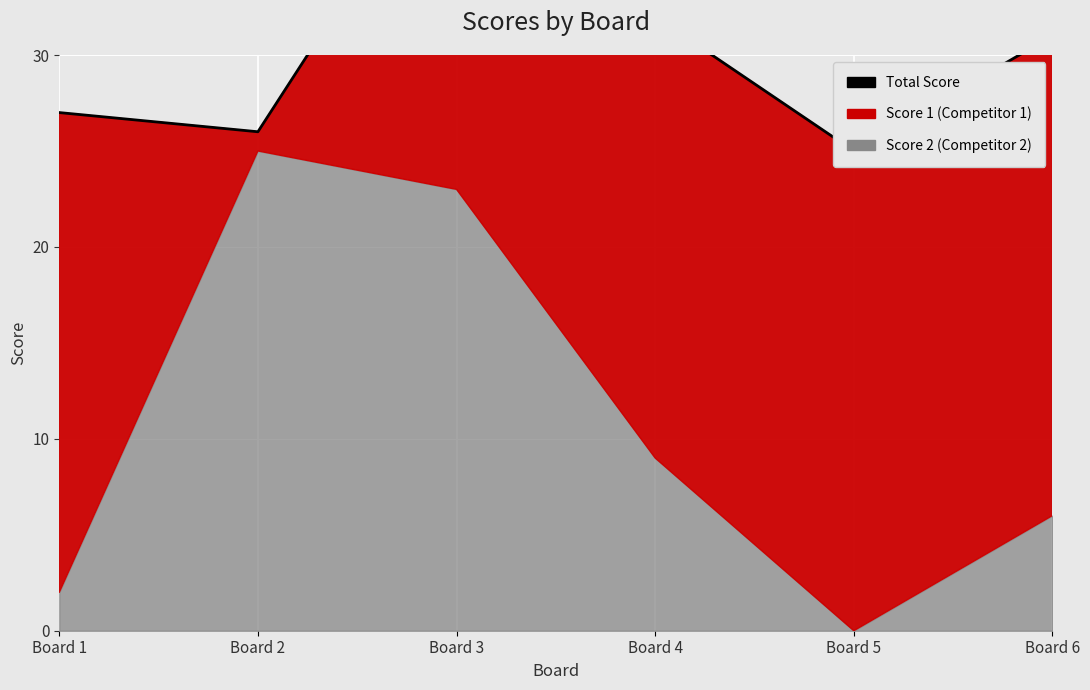

What is the difference between the second highest and second lowest values?

6